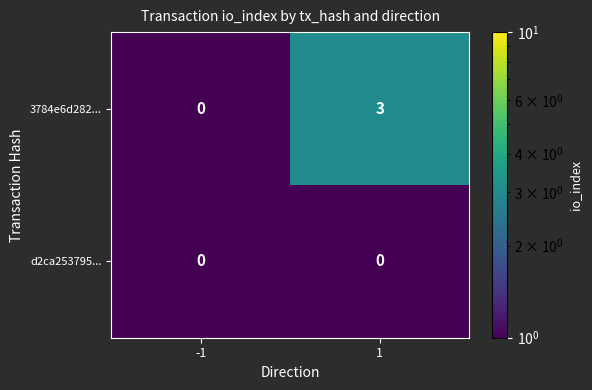

Is the value of 3784e6d282... at 1 greater than the value of d2ca253795... at 1?

Yes